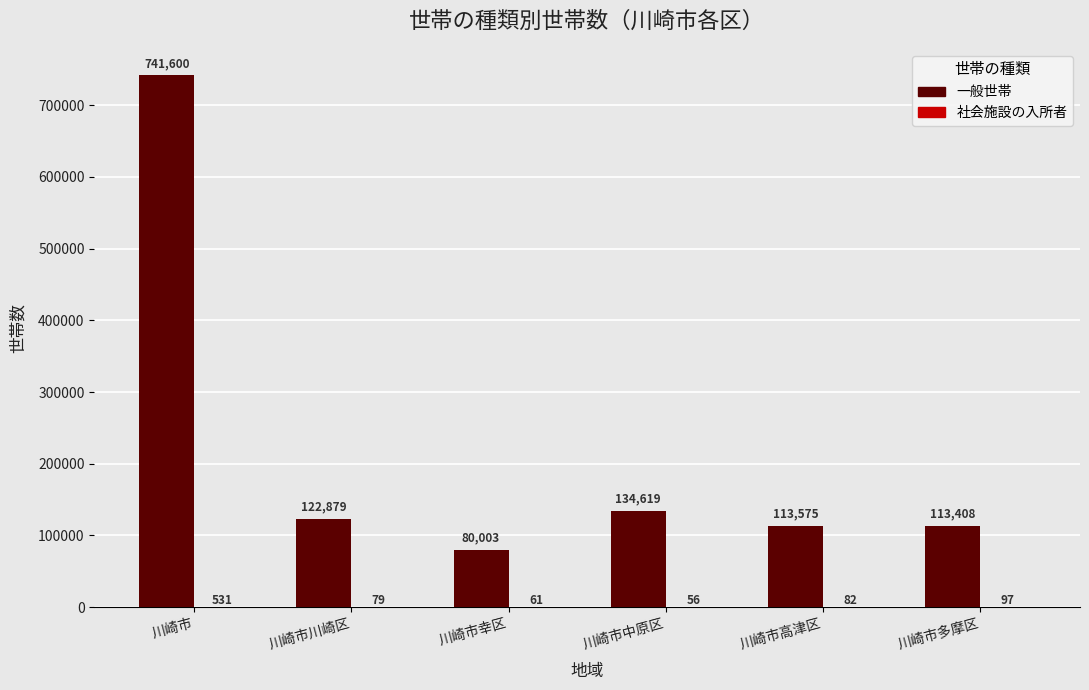

Which label corresponds to the largest value in the chart?

川崎市